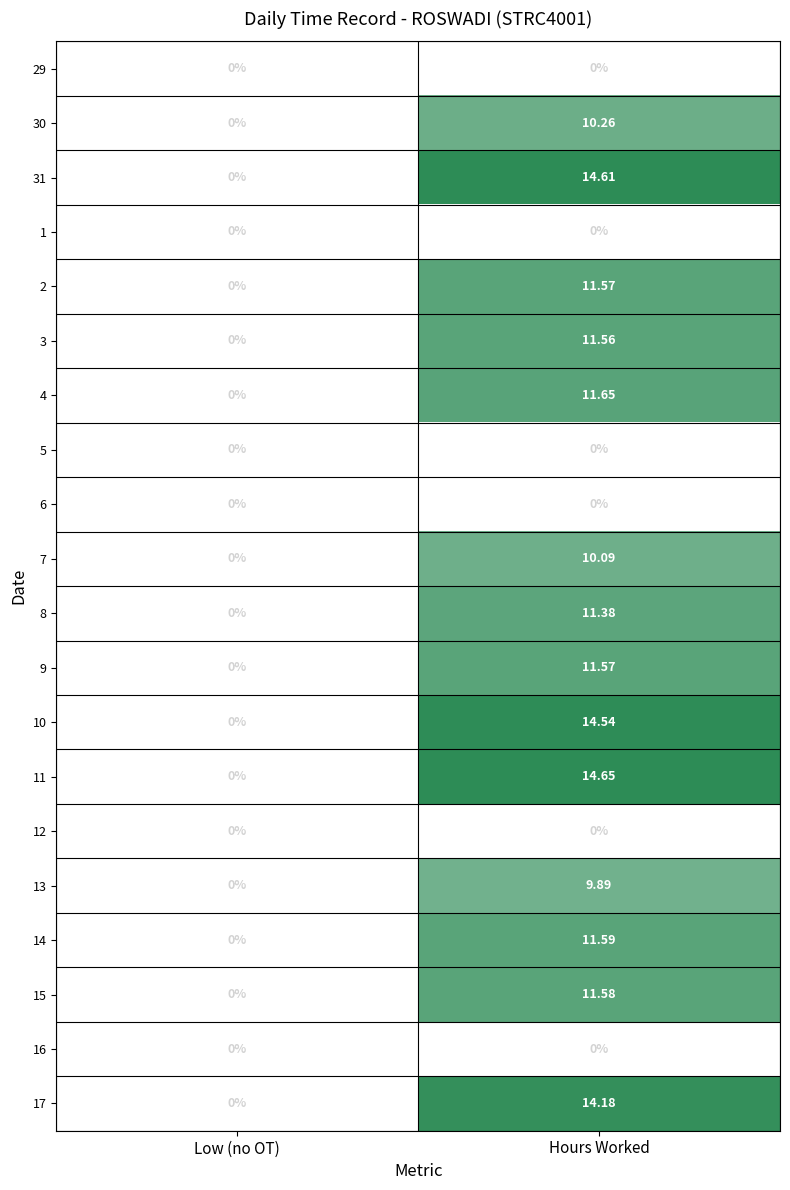

Is the value of 15 at Hours Worked greater than the value of 3 at Hours Worked?

Yes